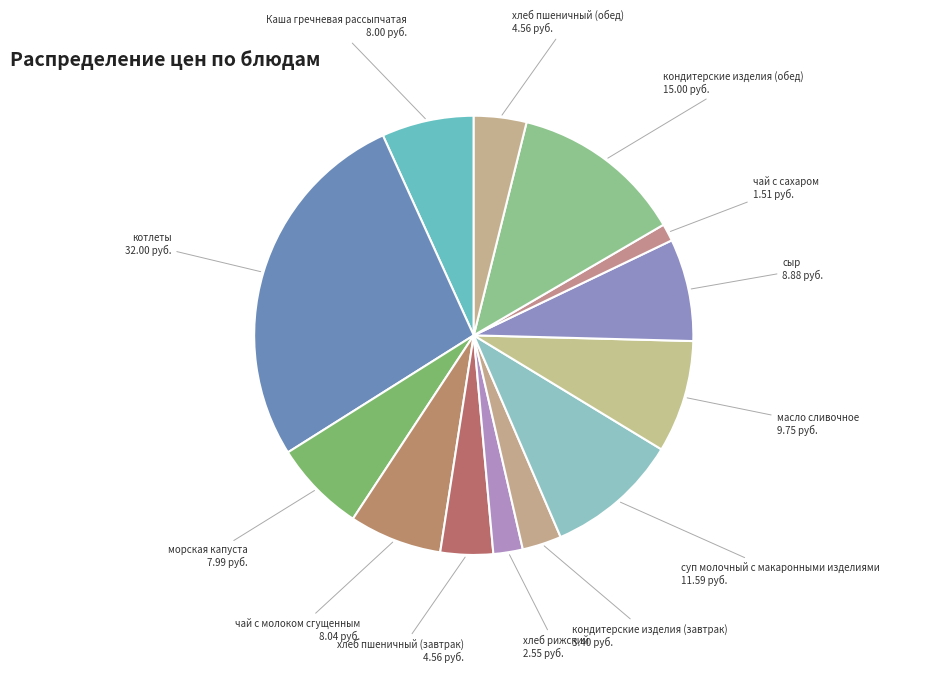

Is суп молочный с макаронными изделиями the majority of the pie?

No